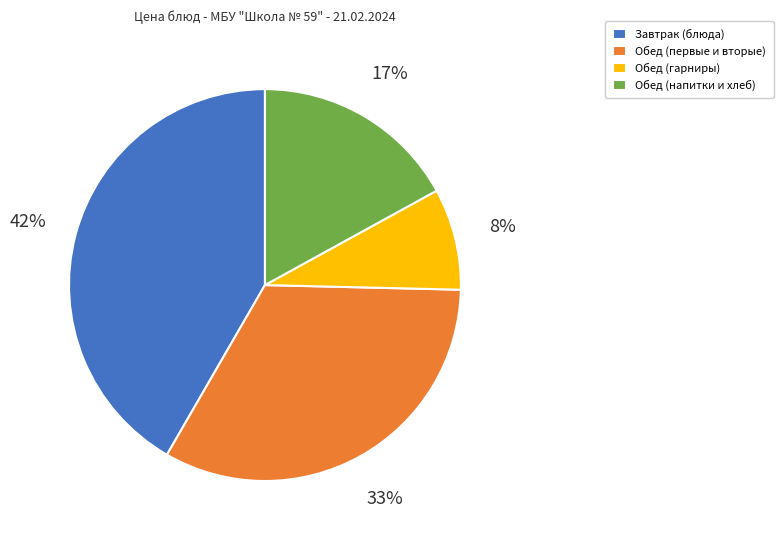

Combined, do Обед (первые и вторые) and Обед (гарниры) account for over 50%?

No